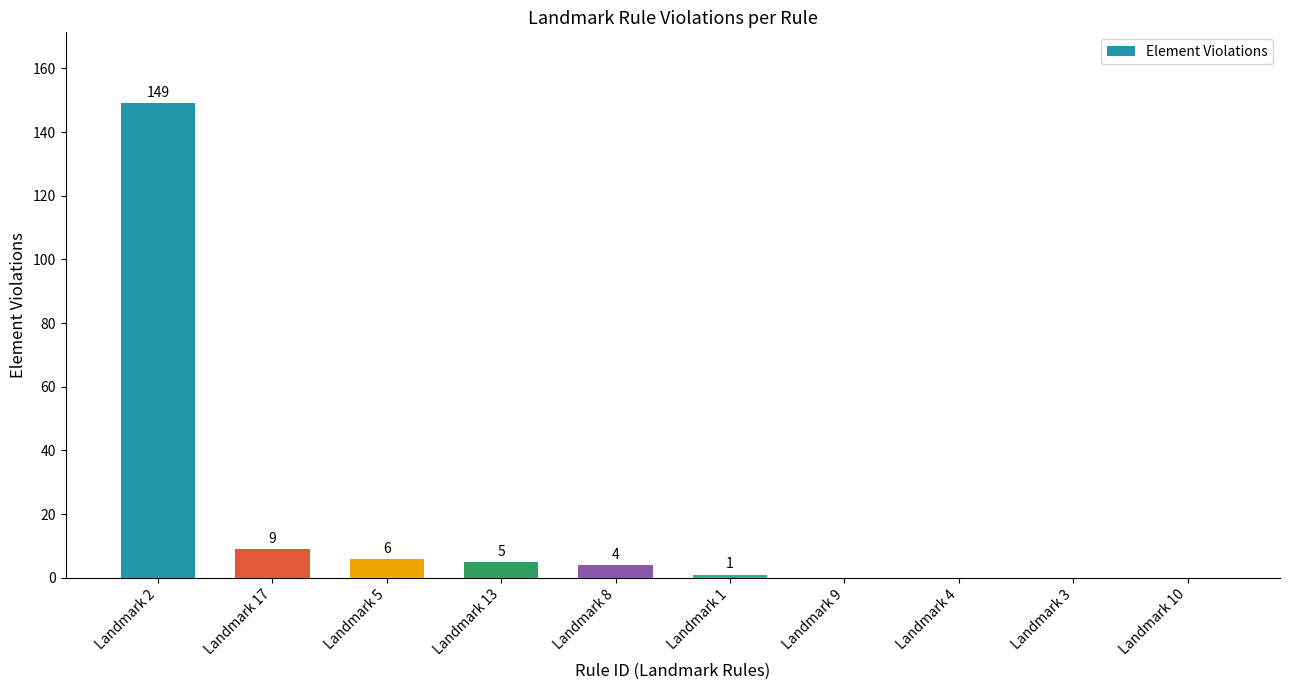

What is the sum of all values?

174